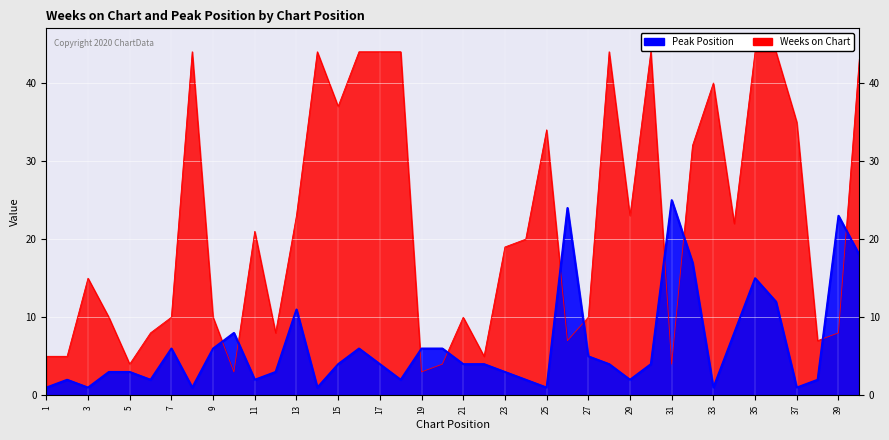

How many data points in Peak Position are above 4?

16